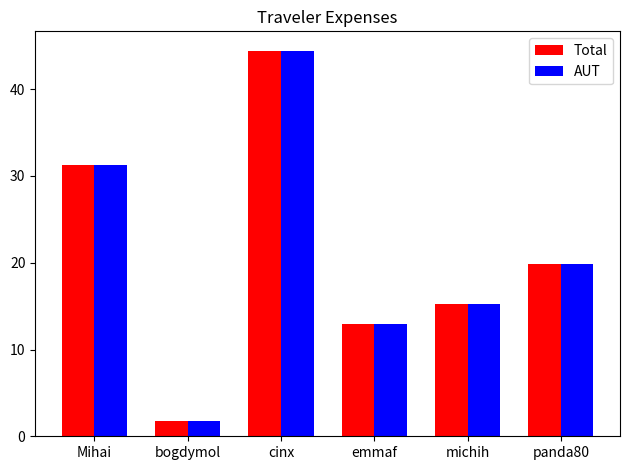

Where does the Total series first go above 19?

Mihai